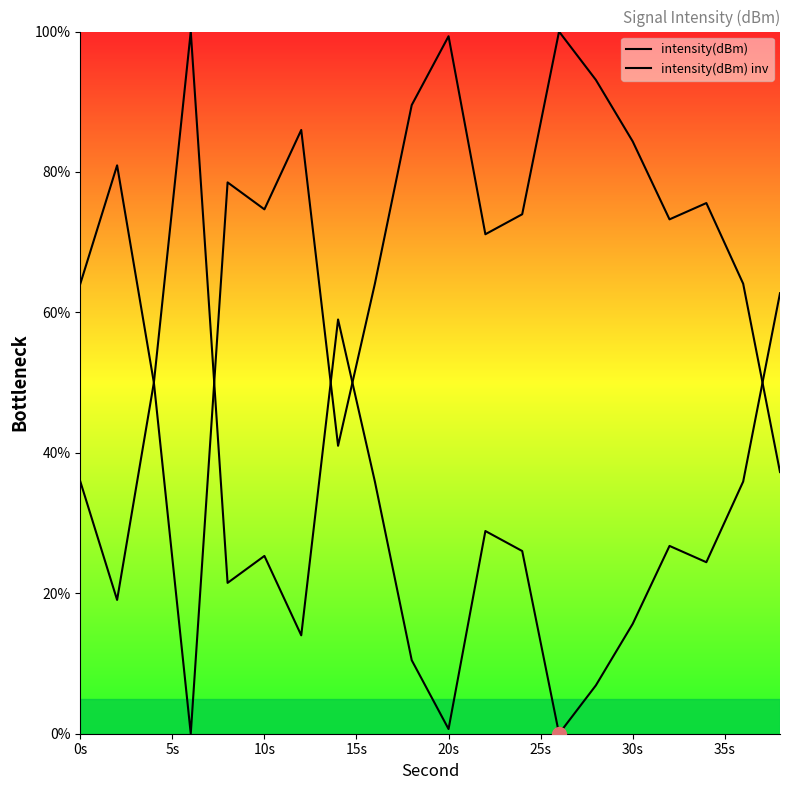

Which series reaches the minimum Y coordinate?

intensity(dBm)